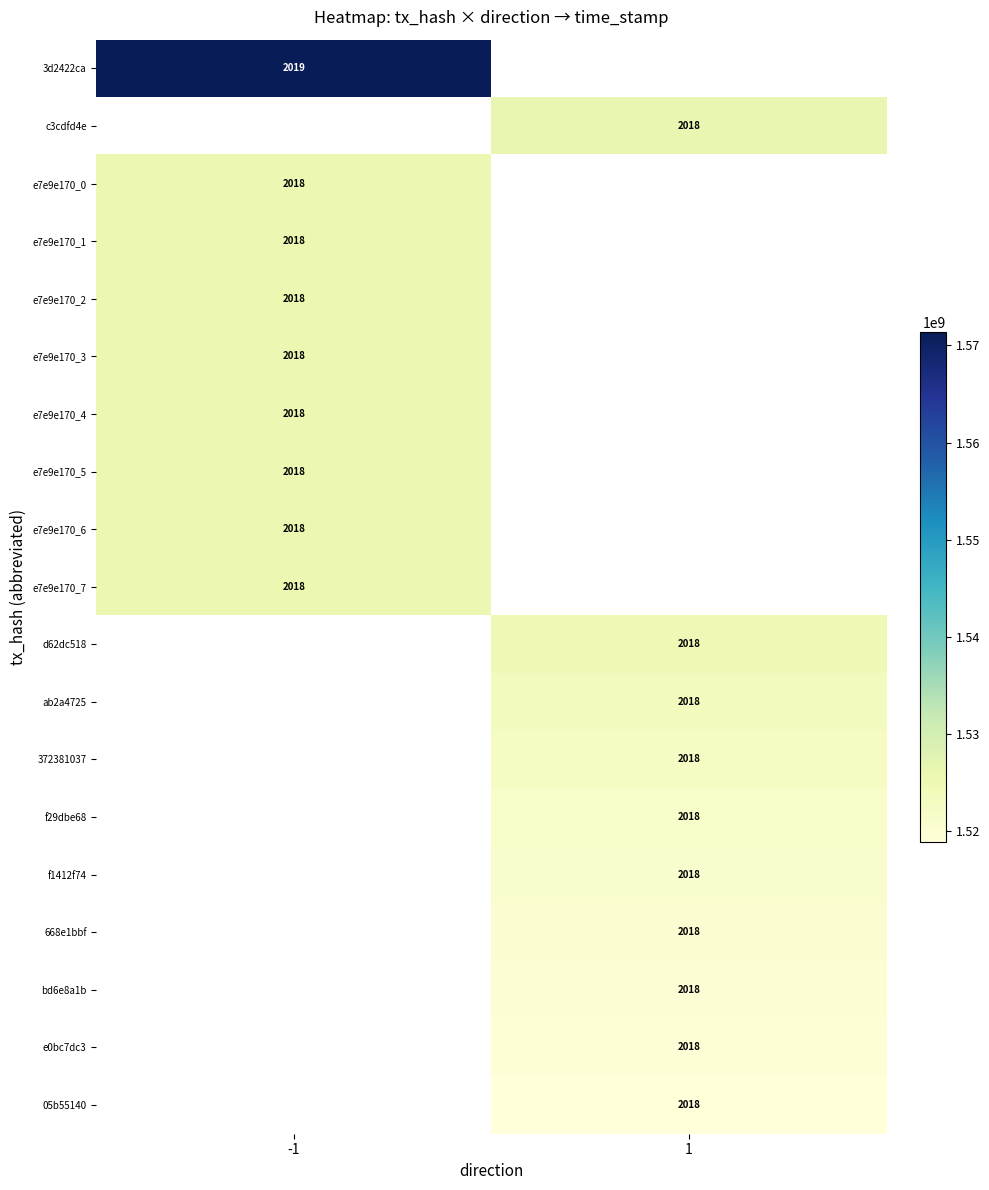

True or false: 3d2422ca has a value of 2019 at -1.

True